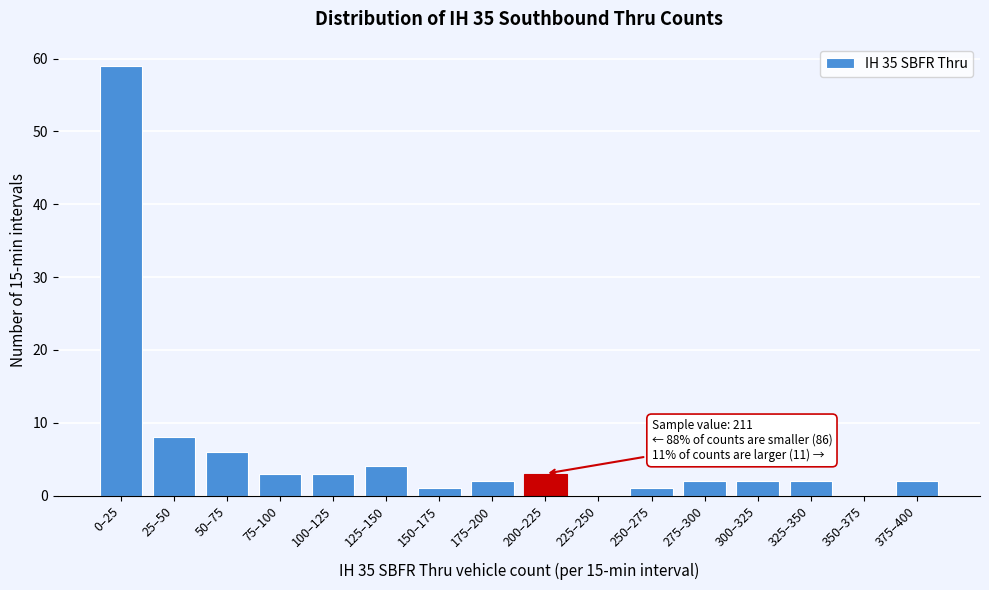

Reading right to left, extract all data points from this chart.

375–400=2	350–375=0	325–350=2	300–325=2	275–300=2	250–275=1	225–250=0	200–225=3	175–200=2	150–175=1	125–150=4	100–125=3	75–100=3	50–75=6	25–50=8	0–25=59